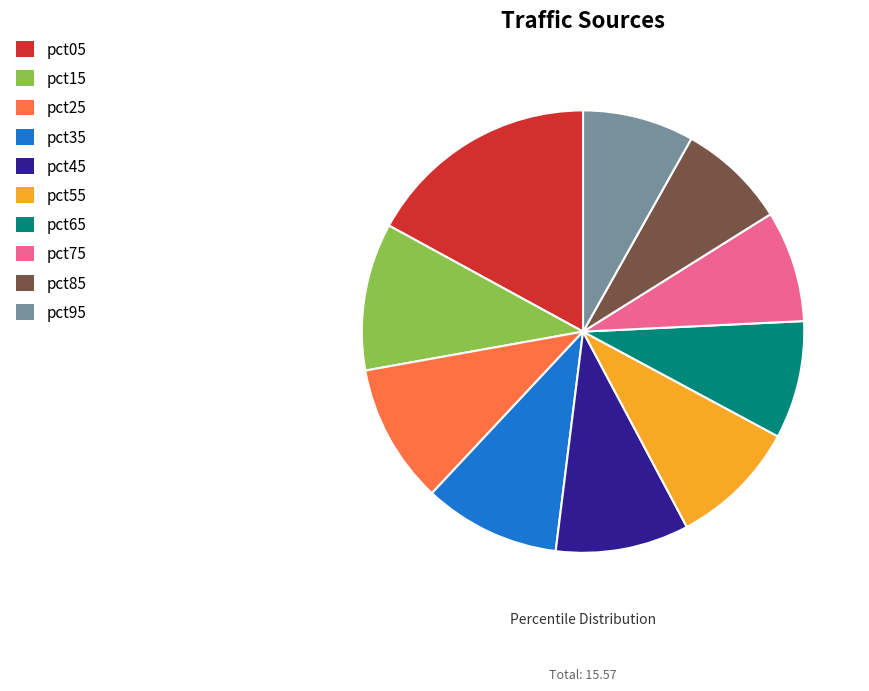

Do pct05 and pct25 together represent more than half of the pie?

No